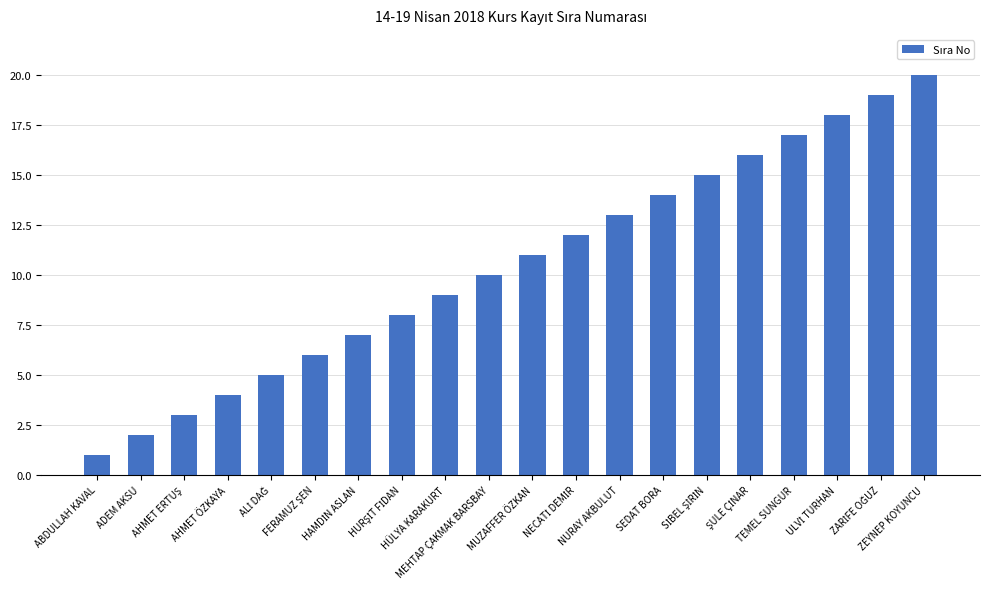

What is the sum of all values?

210